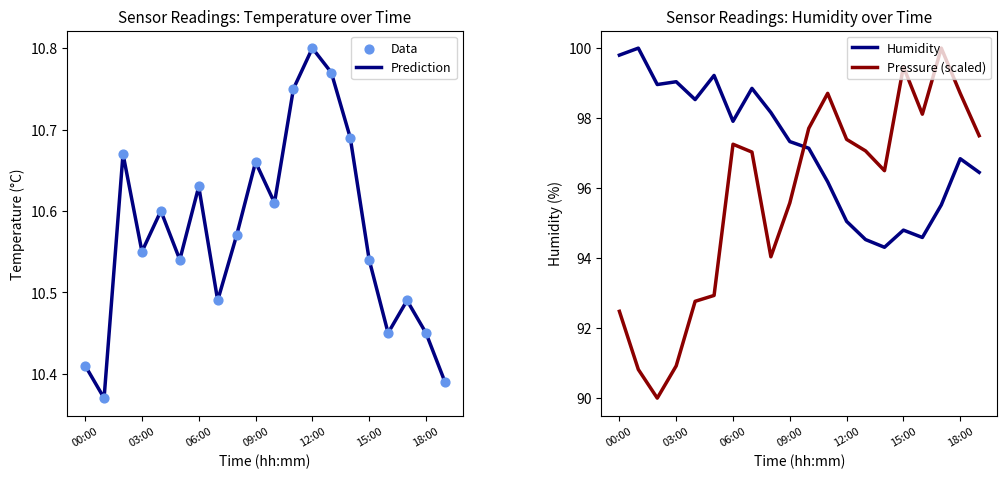

Which series reaches the maximum Y coordinate?

Humidity